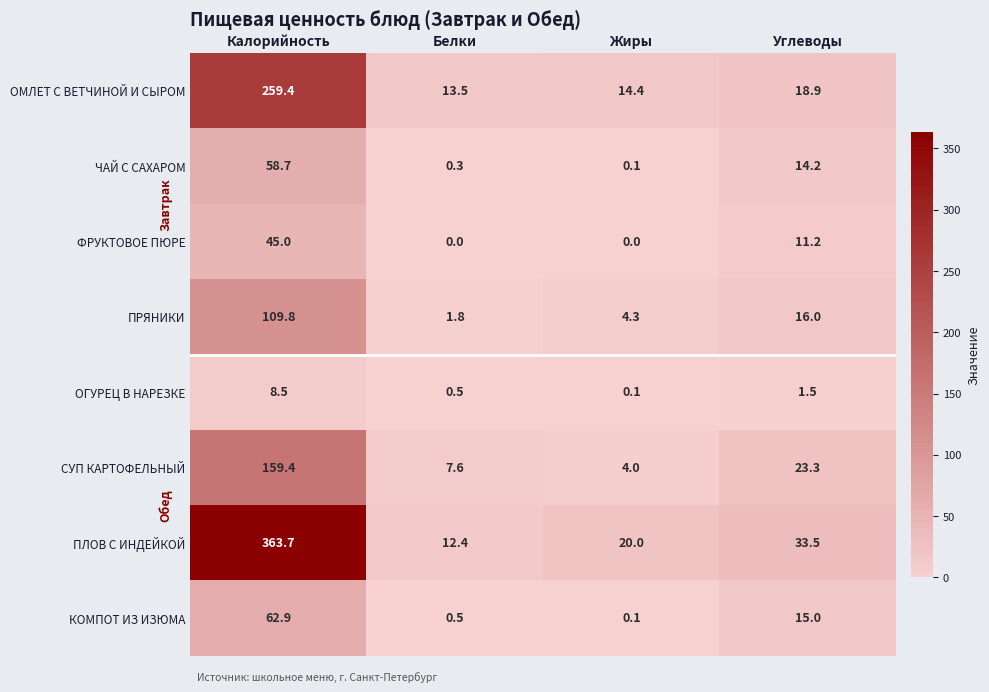

List the series in order of their peak value, lowest first.

ОГУРЕЦ В НАРЕЗКЕ, ФРУКТОВОЕ ПЮРЕ, ЧАЙ С САХАРОМ, КОМПОТ ИЗ ИЗЮМА, ПРЯНИКИ, СУП КАРТОФЕЛЬНЫЙ, ОМЛЕТ С ВЕТЧИНОЙ И СЫРОМ, ПЛОВ С ИНДЕЙКОЙ